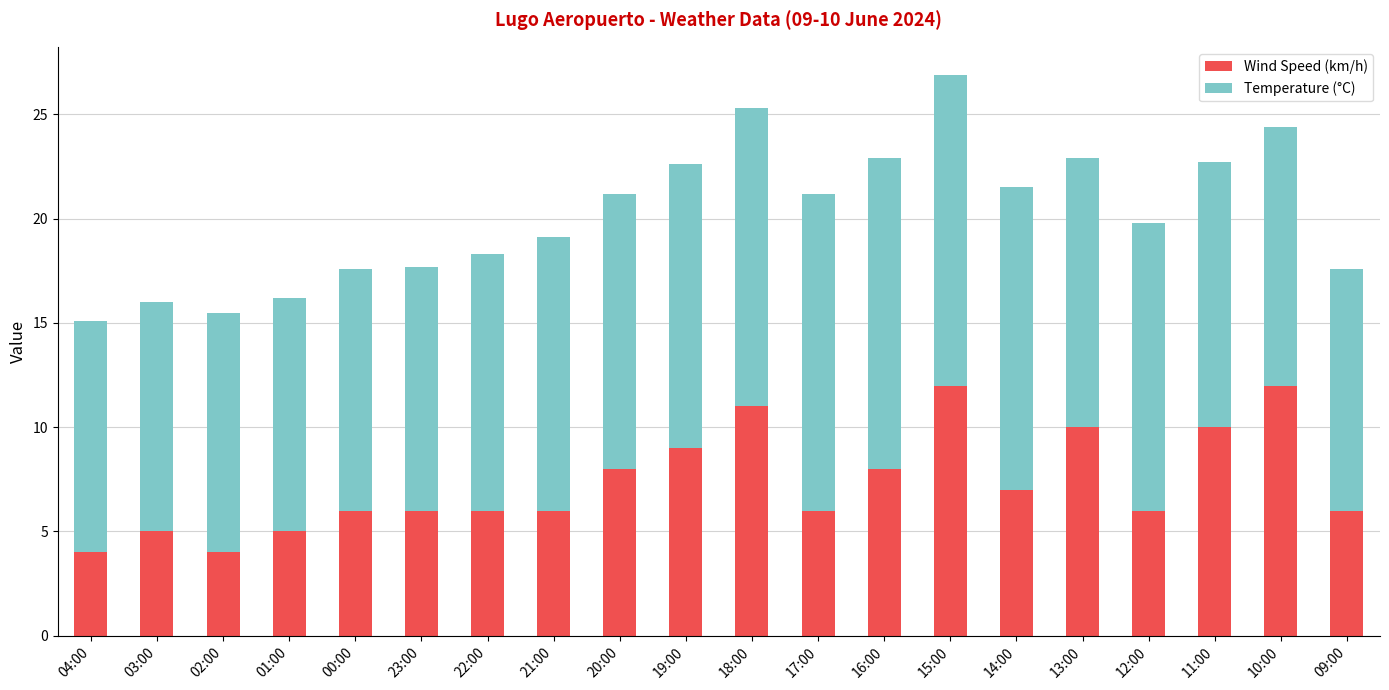

What is the difference between the maximum and minimum values in the Wind Speed (km/h) series?

8.0